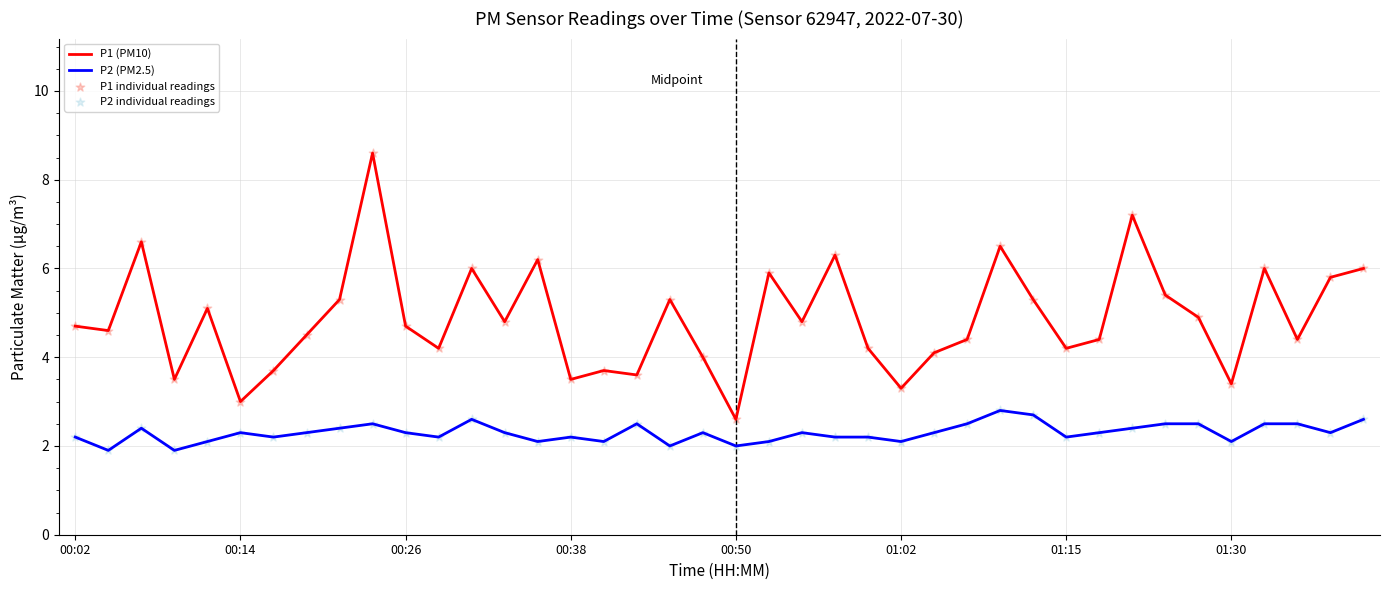

Which series has the largest total across all categories?

P1 (PM10)